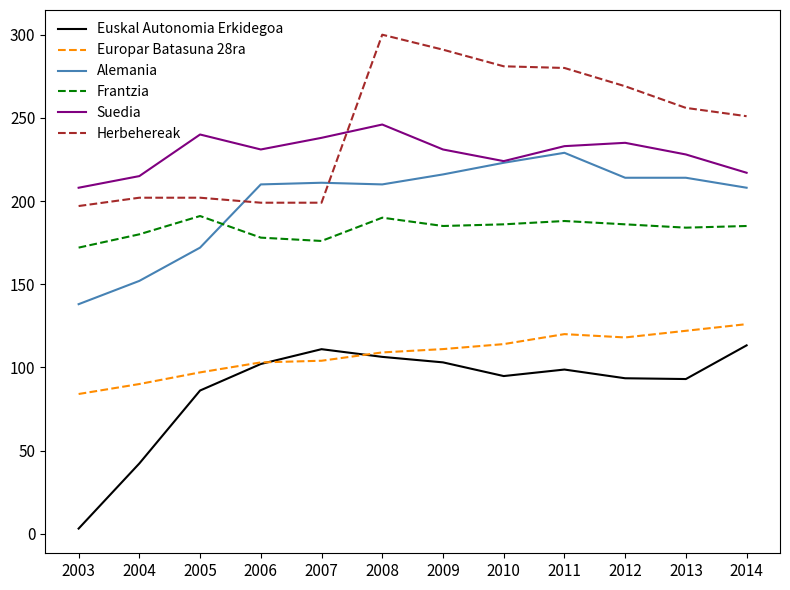

True or false: Frantzia has a value of 186.0 at 2012.

True